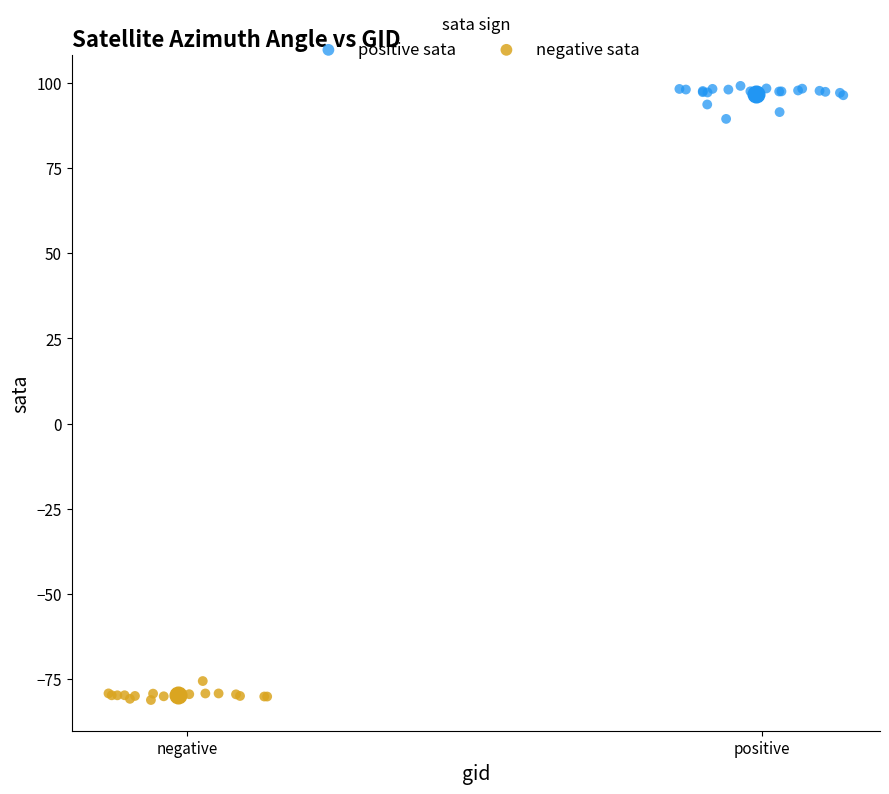

Which series reaches the minimum Y coordinate?

negative sata